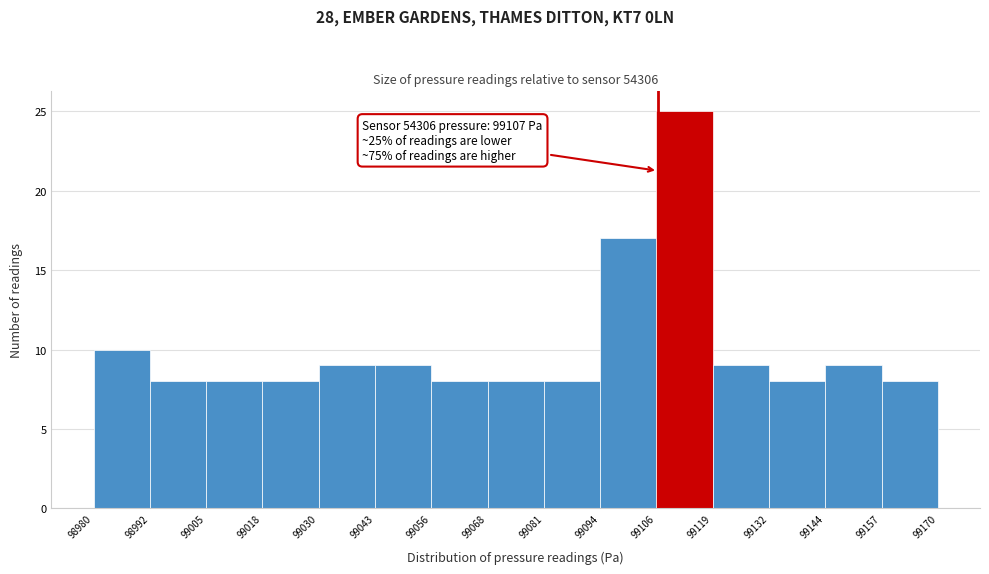

Over which range of the x-axis is the bar tallest?

99106 to 99119